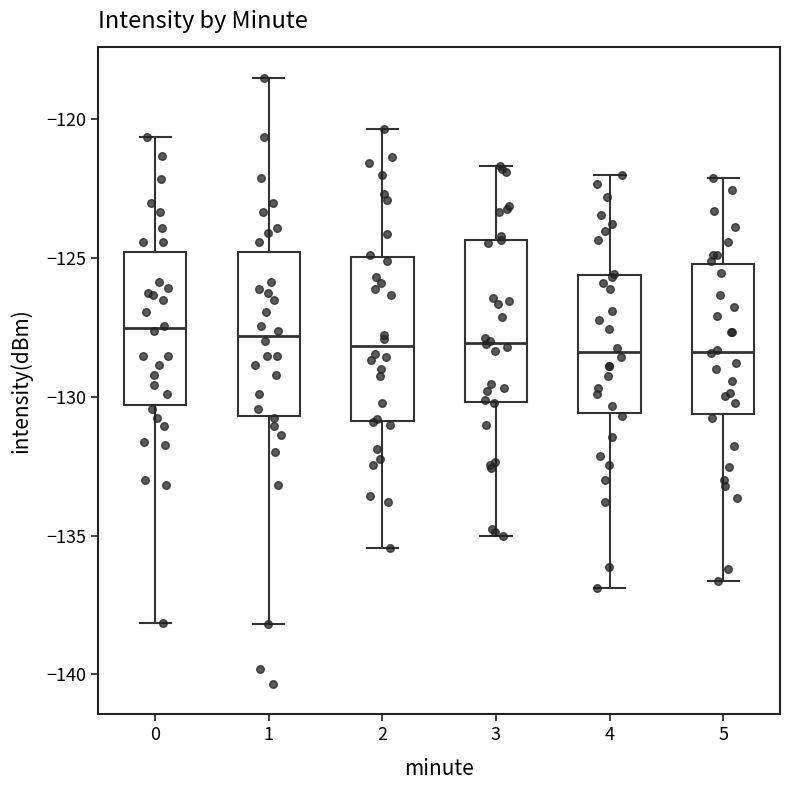

Reading left to right, read every box against the y-axis: the position of its median line, the range the box covers, and the ends of its whiskers. The values are not printed on the chart, so give them approximately, as read against the axis.

0: median -127.5, box -130.5 to -125.0, whiskers -138.0 to -120.5
1: median -128.0, box -130.5 to -125.0, whiskers -138.0 to -118.5
2: median -128.0, box -131.0 to -125.0, whiskers -135.5 to -120.5
3: median -128.0, box -130.0 to -124.5, whiskers -135.0 to -121.5
4: median -128.5, box -130.5 to -125.5, whiskers -137.0 to -122.0
5: median -128.5, box -130.5 to -125.0, whiskers -136.5 to -122.0